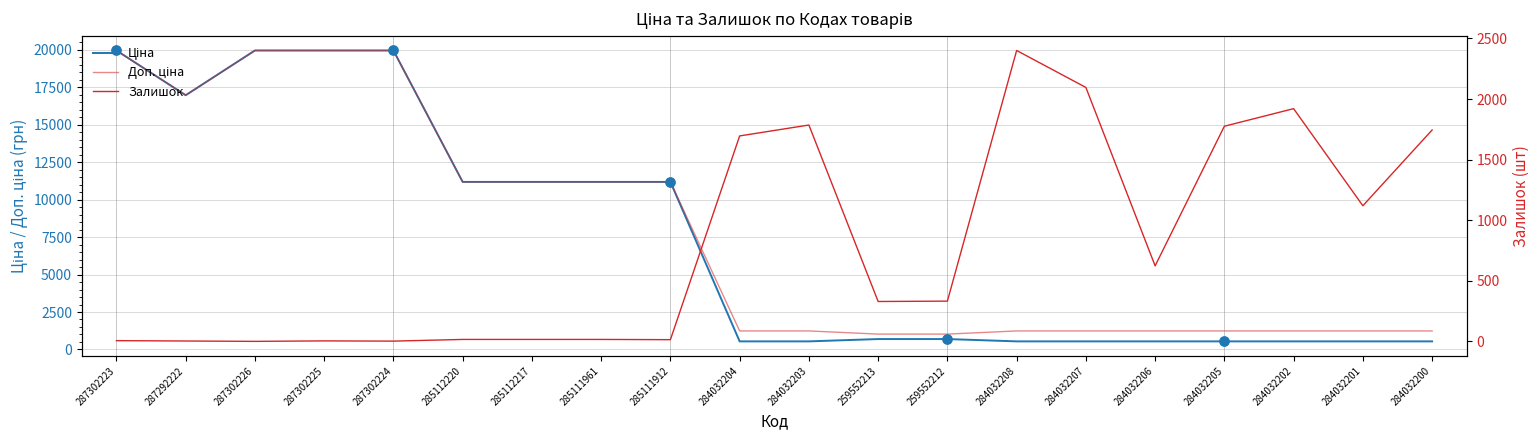

Is the value of Залишок at 284032206 greater than the value of Доп. ціна at 285111912?

No